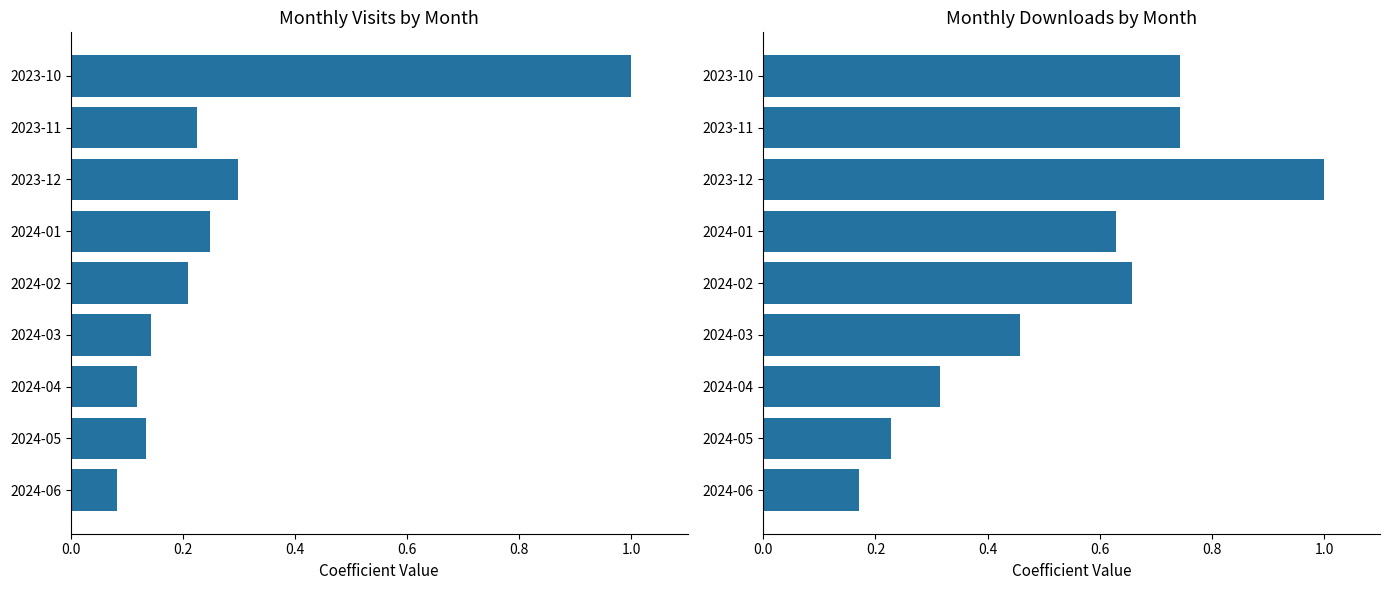

List the series in order of their peak value, lowest first.

monthly_visit, monthly_download_resource